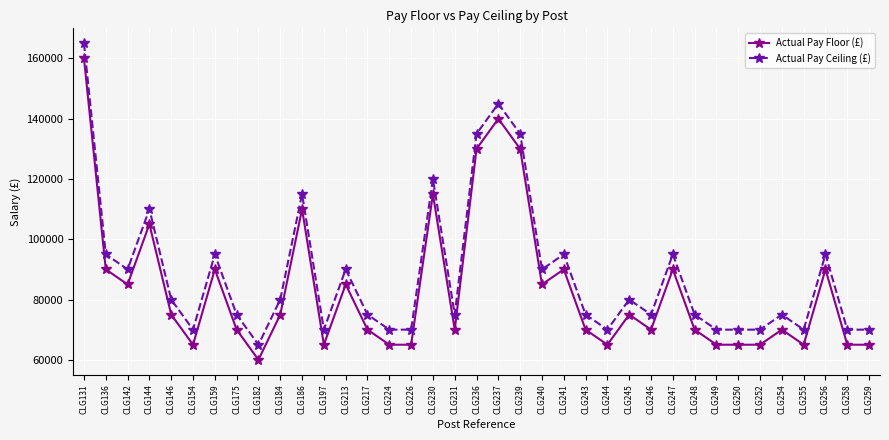

At CLG131, list the series in order from largest to smallest.

Actual Pay Ceiling (£), Actual Pay Floor (£)